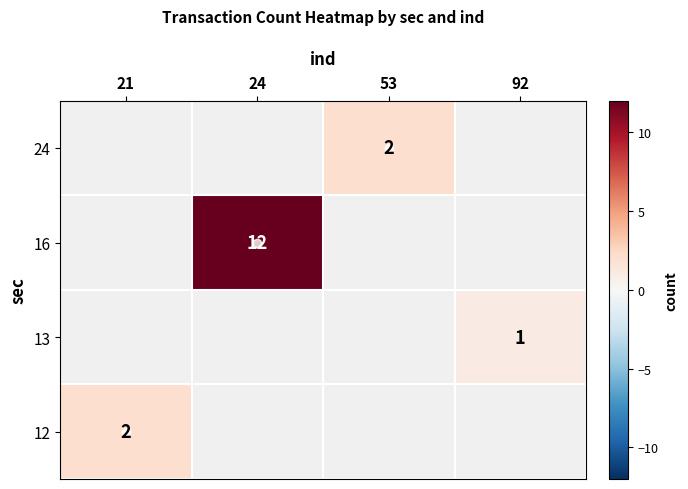

Which category has the highest value across all series?

24